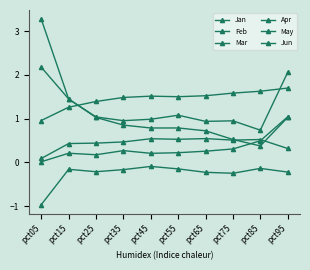

Does the chart have visible grid lines?

No